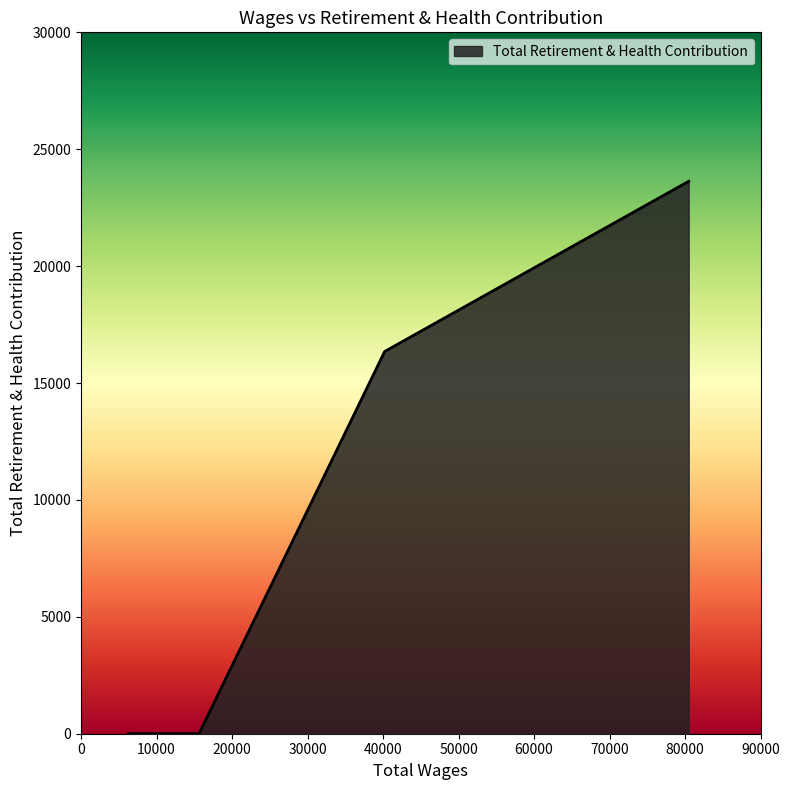

What is the difference between the maximum and minimum values?

23628